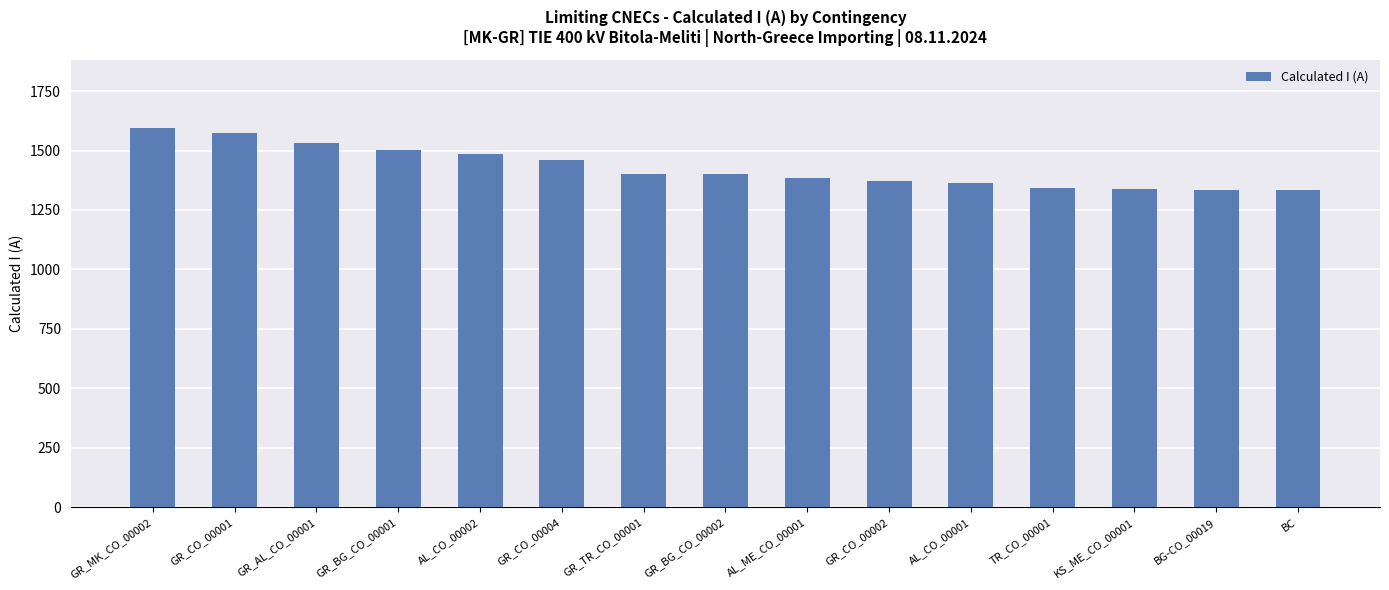

How many values are below 1400?

7